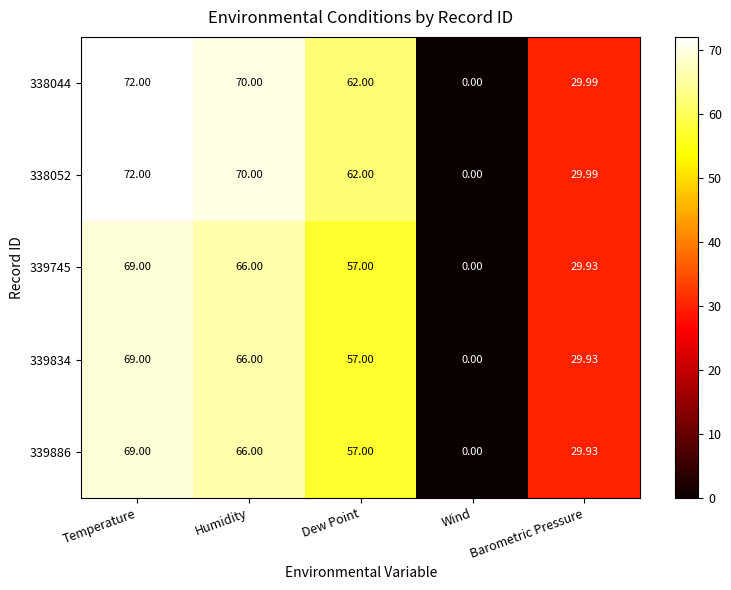

At which label is 338052 closest to 36?

Barometric Pressure